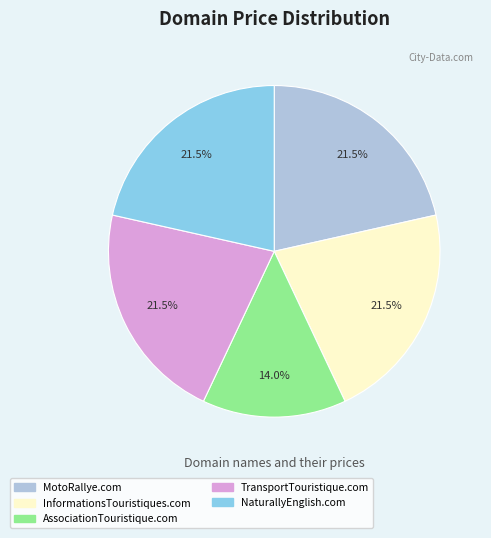

Which has a higher value, MotoRallye.com or AssociationTouristique.com?

MotoRallye.com